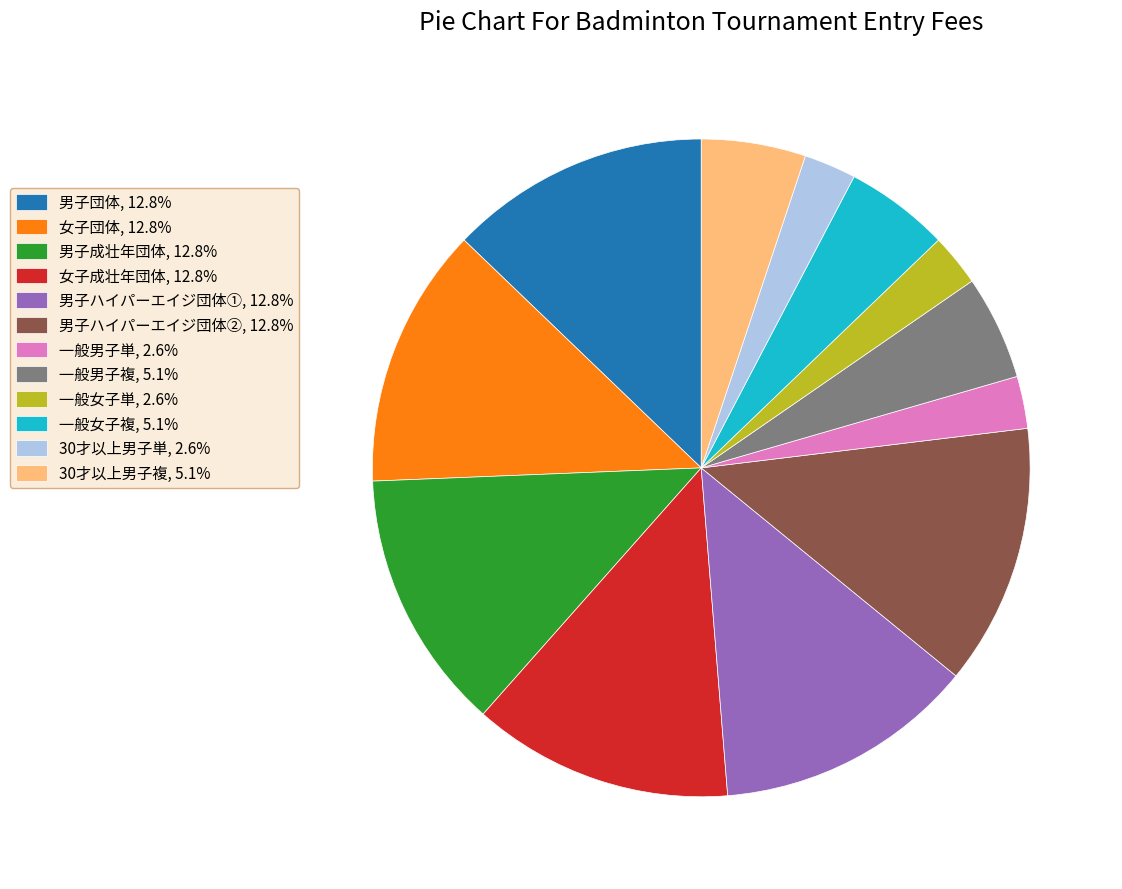

What is the ratio of the value at 一般女子単, 2.6% to the value at 一般女子複, 5.1%?

0.5